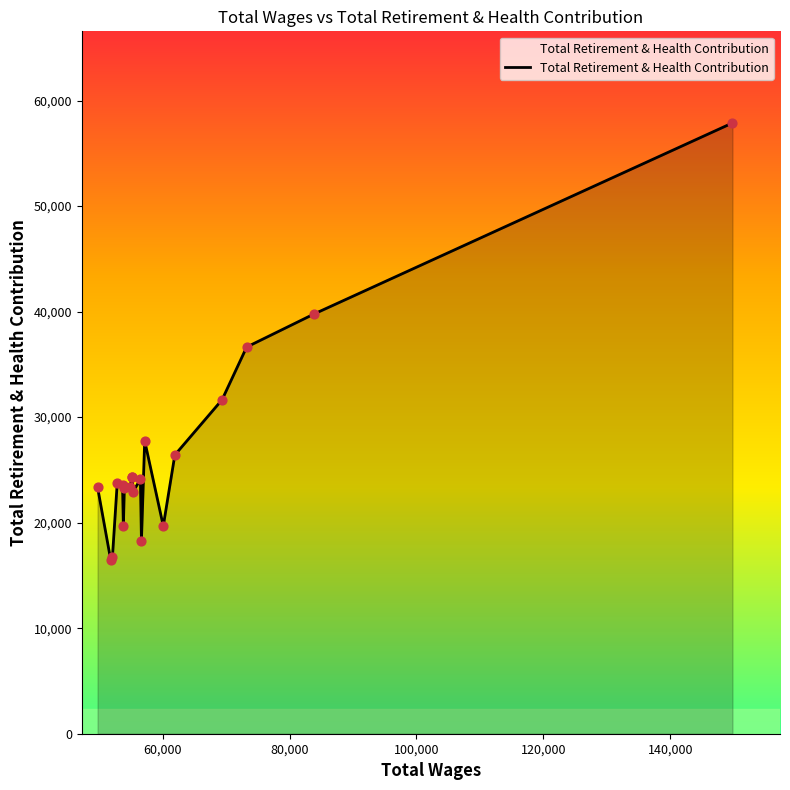

What is the greatest value displayed?

57873